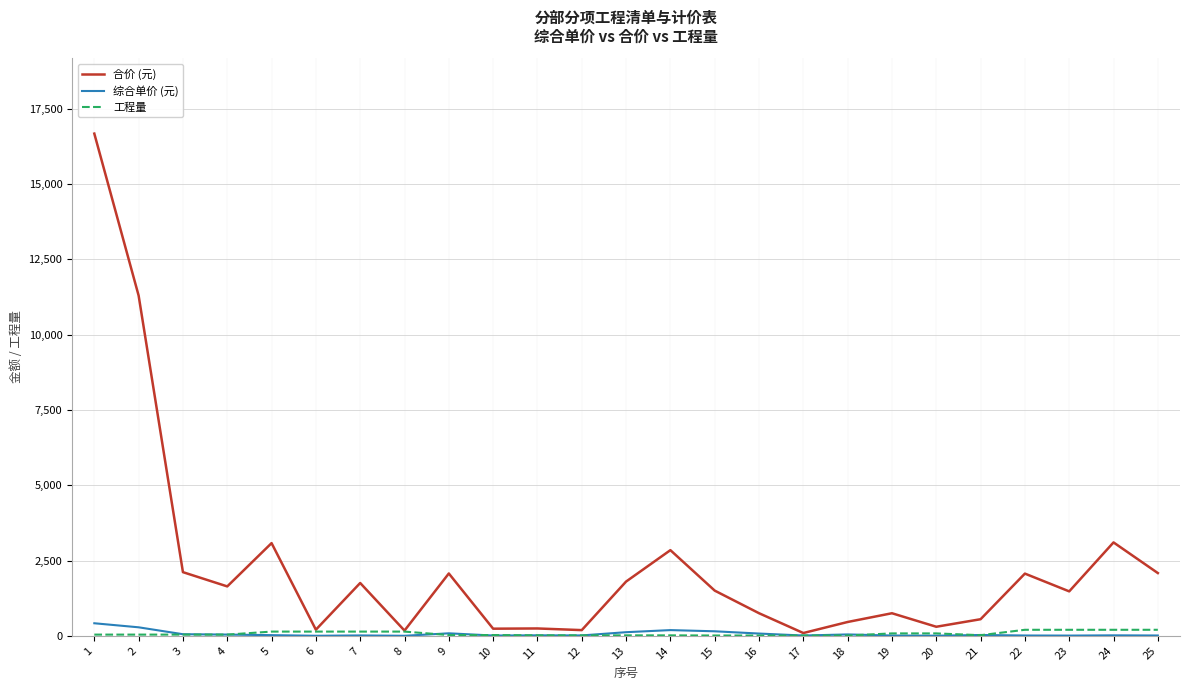

What is the maximum value shown in the chart?

16679.6